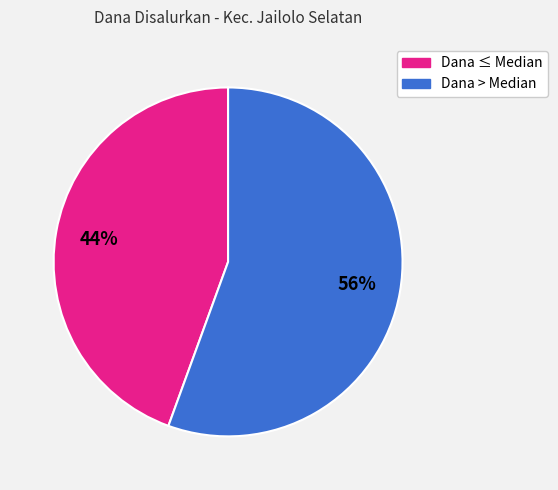

Is there any slice that represents more than half of the pie?

Yes